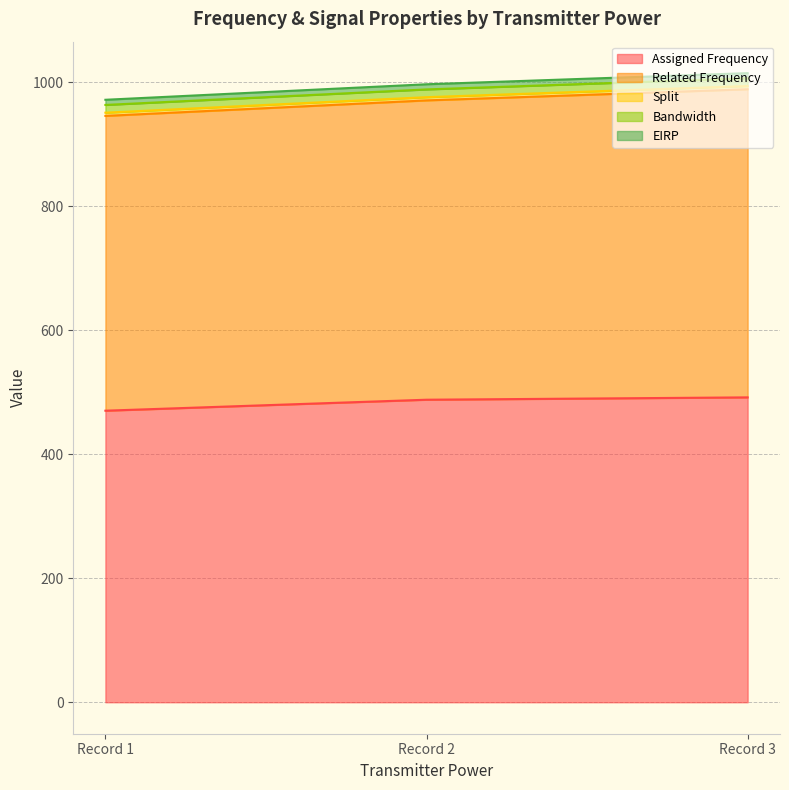

What is the minimum value for Assigned Frequency?

470.1